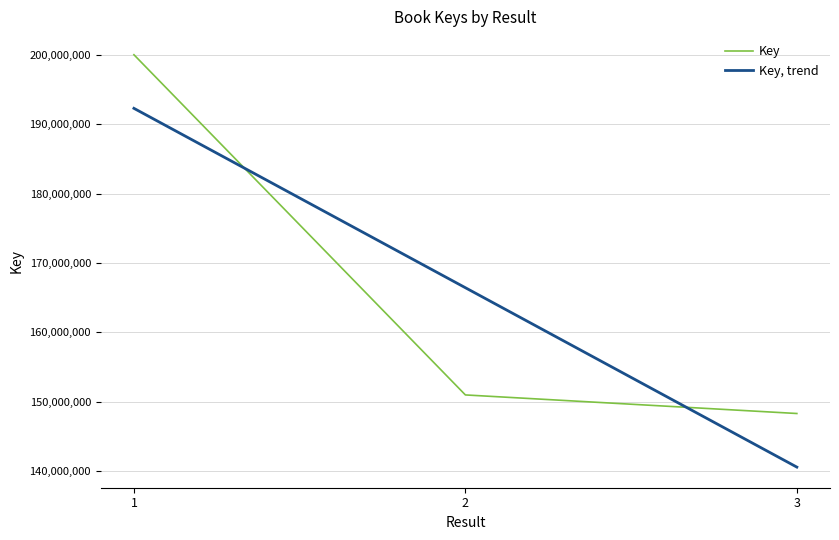

How many distinct data groups are displayed?

1